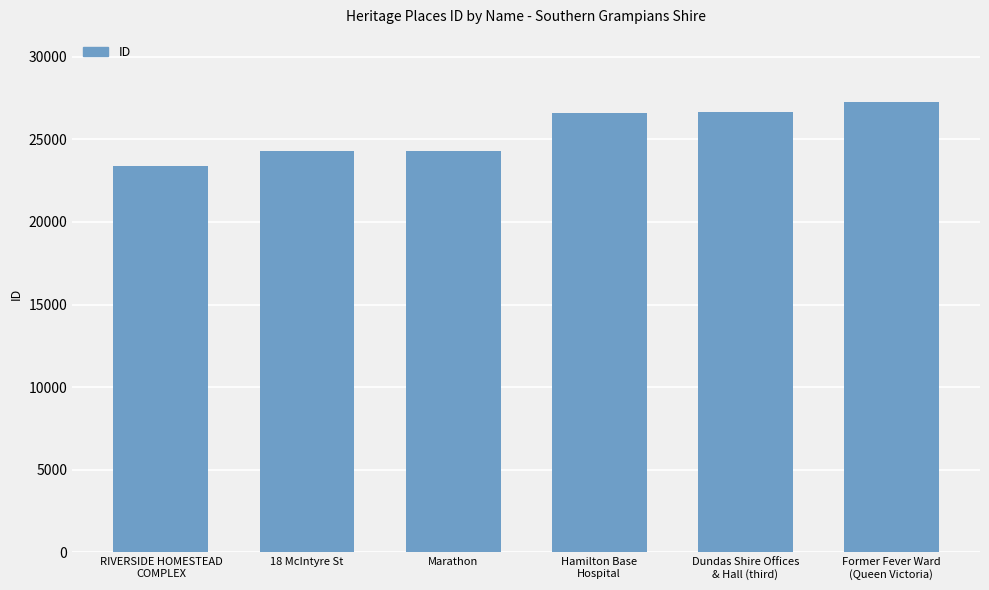

What is the maximum value shown in the chart?

27237